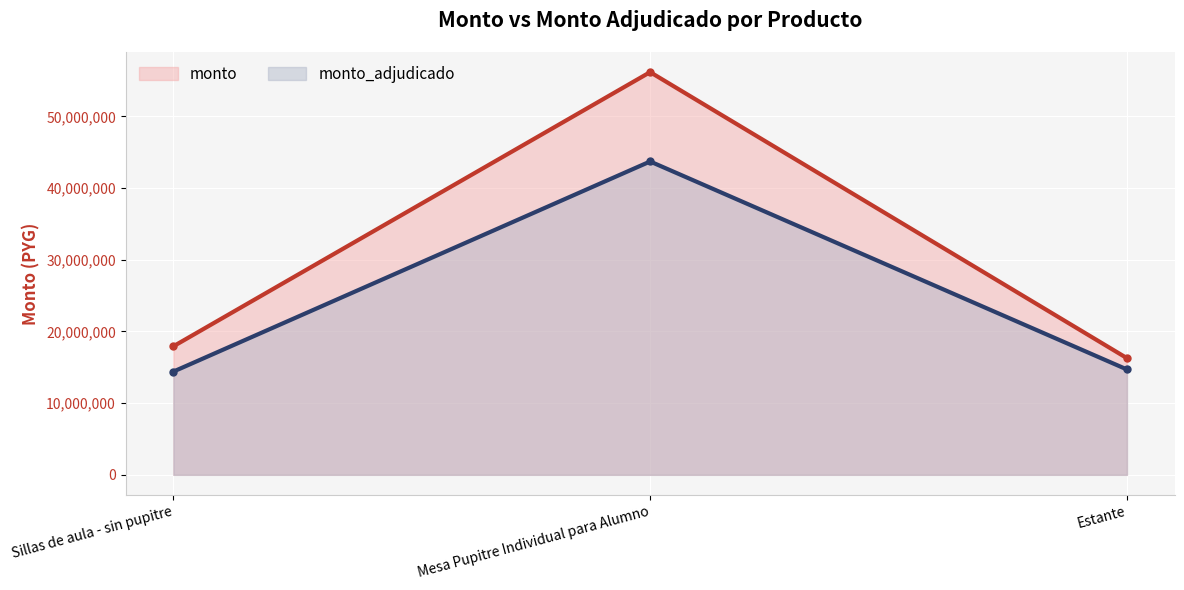

Which series has the widest spread of values?

monto